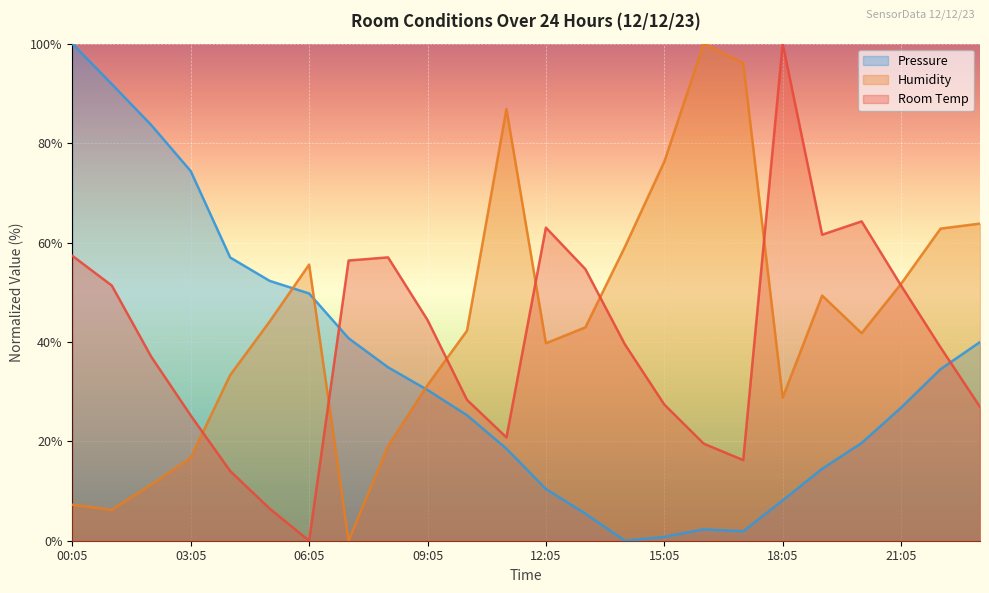

Which series changed the most between 10:05 and 19:05?

Room Temp